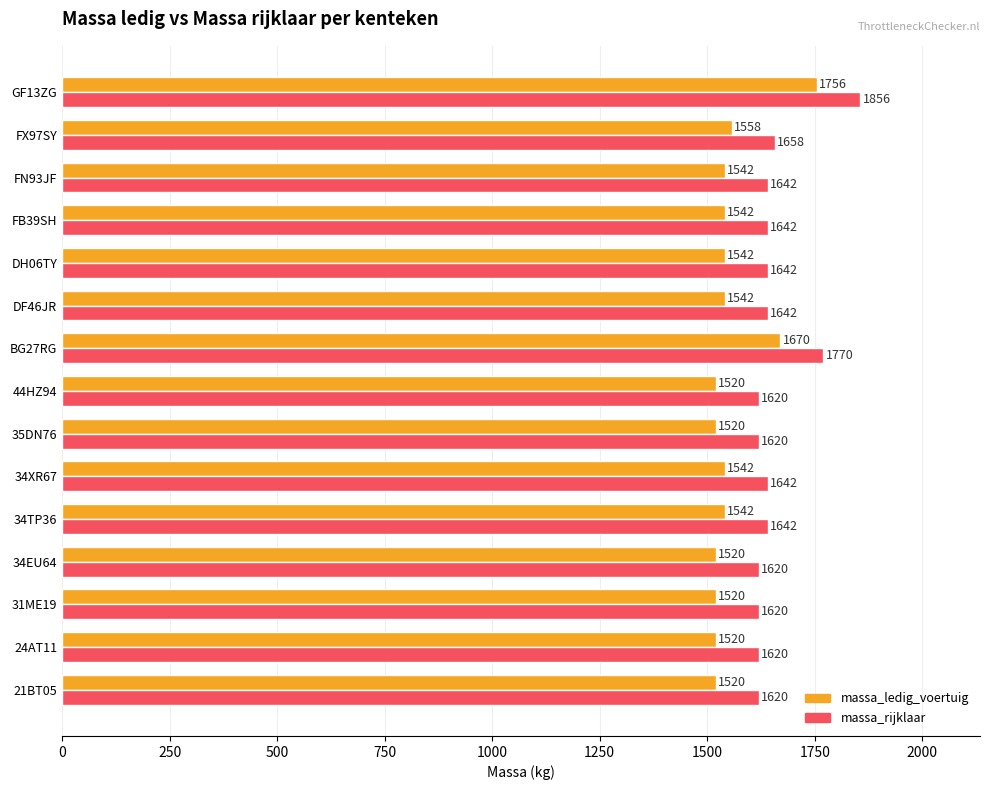

At which category is the sum across all series the highest?

GF13ZG